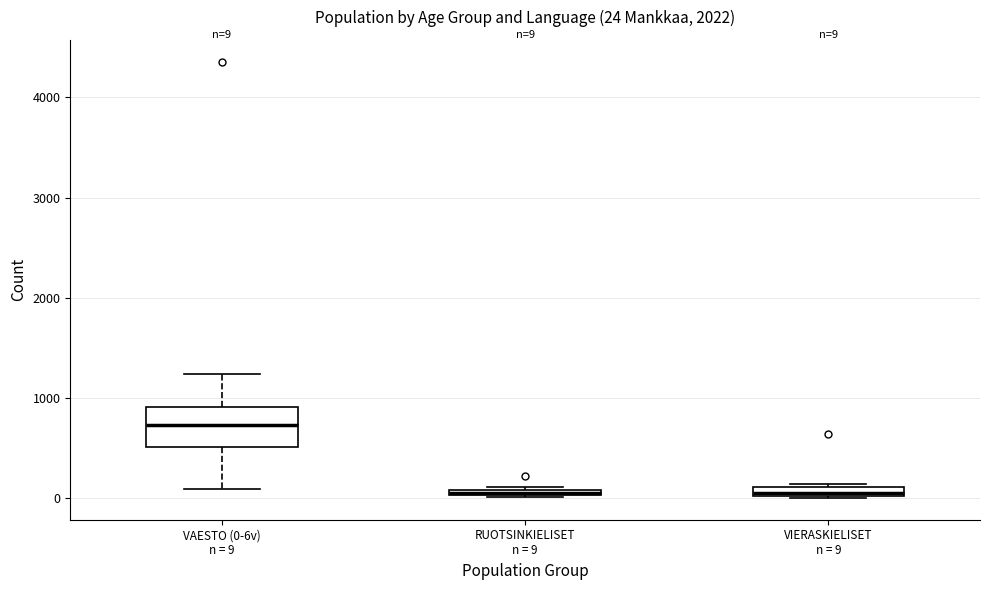

Comparing the boxes themselves (not the whiskers), which one is the tallest?

VAESTO (0-6v) n = 9